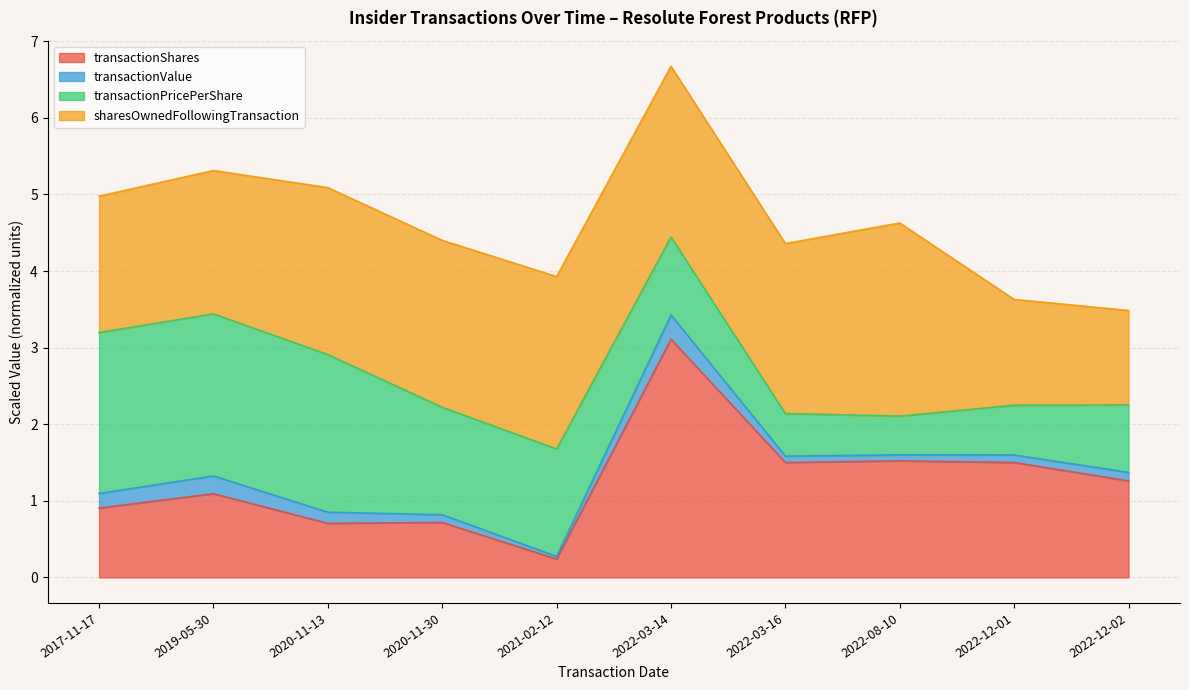

What is the label of the 3rd point from the right?

2022-08-10